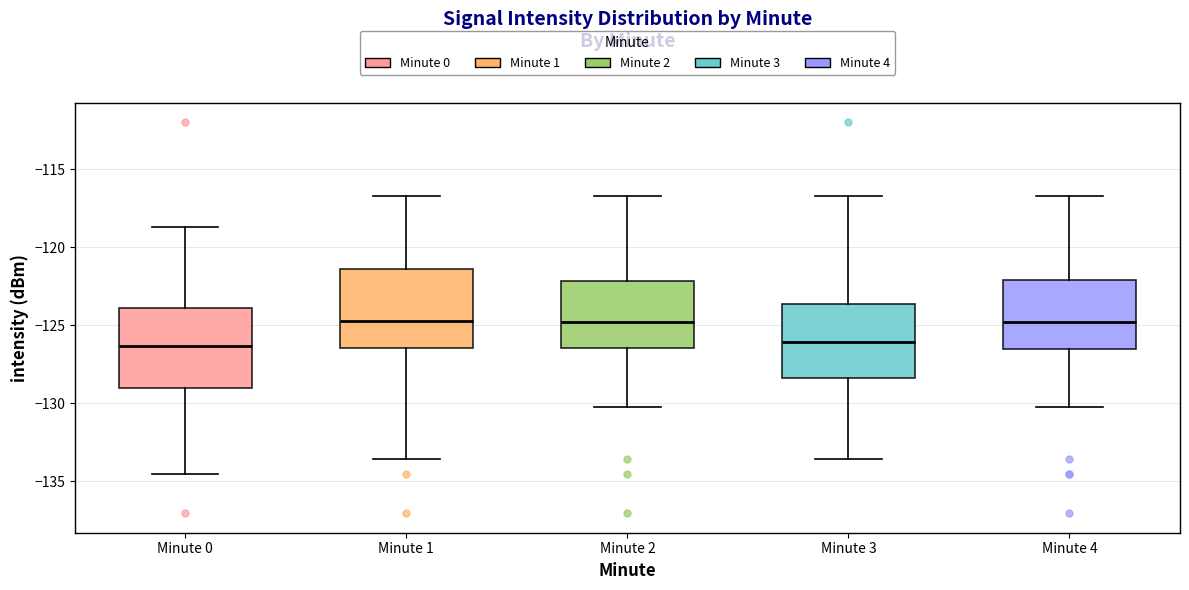

Reading left to right, read every box against the y-axis: the position of its median line, the range the box covers, and the ends of its whiskers. The values are not printed on the chart, so give them approximately, as read against the axis.

Minute 0: median -126.5, box -129.0 to -124.0, whiskers -134.5 to -118.5
Minute 1: median -124.5, box -126.5 to -121.5, whiskers -133.5 to -116.5
Minute 2: median -125.0, box -126.5 to -122.0, whiskers -130.5 to -116.5
Minute 3: median -126.0, box -128.5 to -123.5, whiskers -133.5 to -116.5
Minute 4: median -125.0, box -126.5 to -122.0, whiskers -130.5 to -116.5